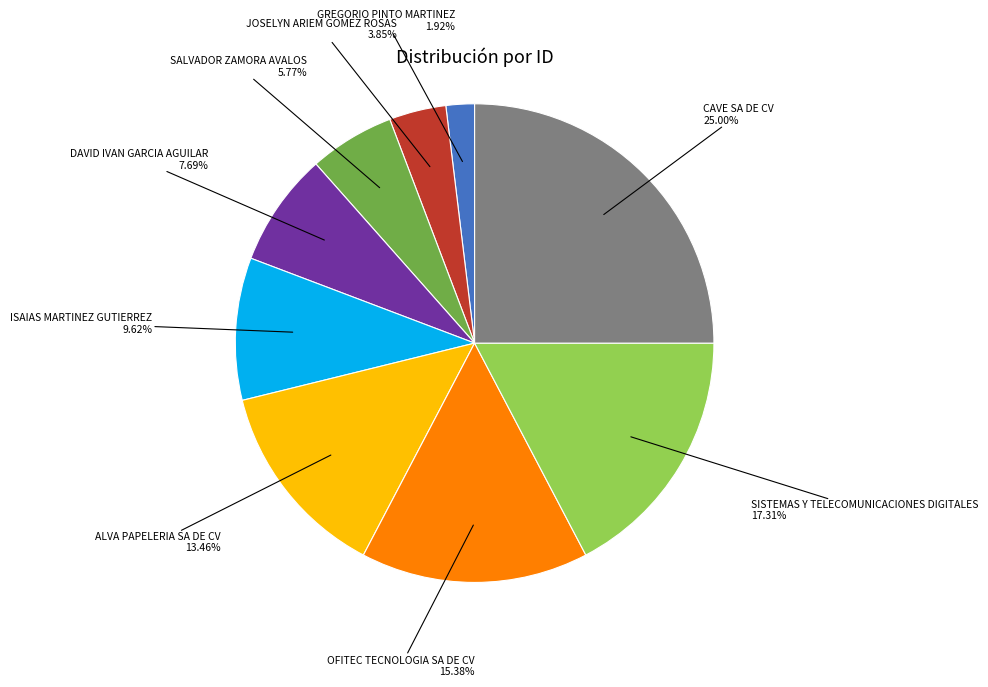

How many slices are in this pie chart?

9